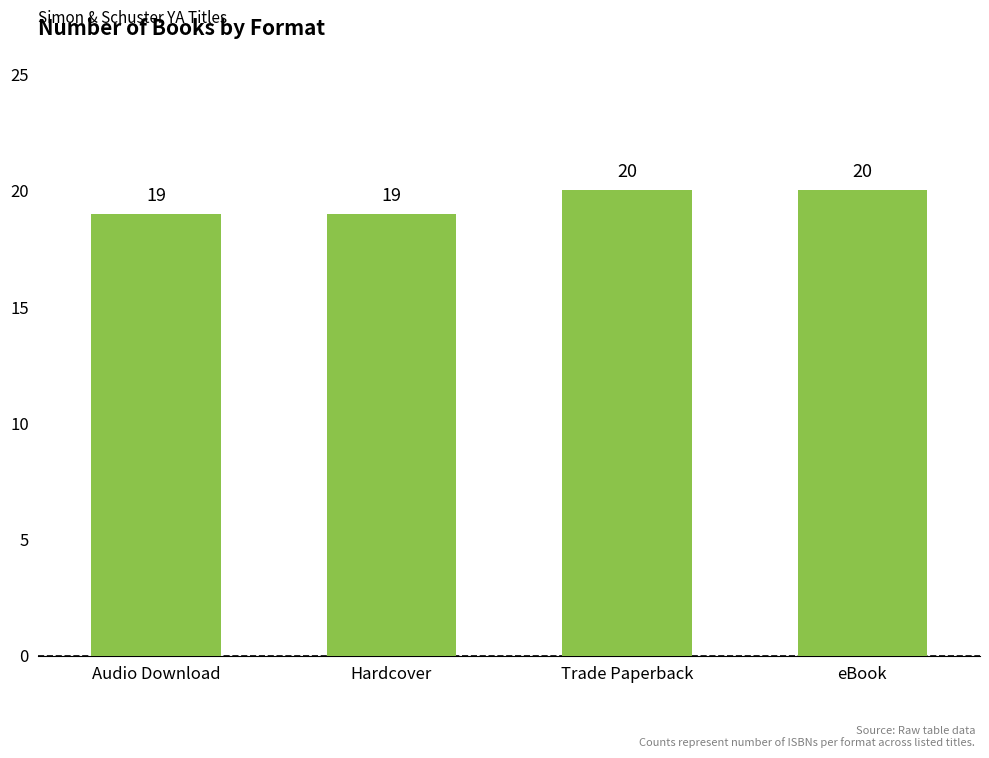

Are the bars horizontal?

No